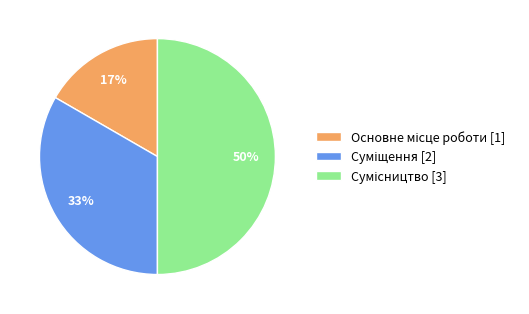

How many segments does this pie chart have?

3